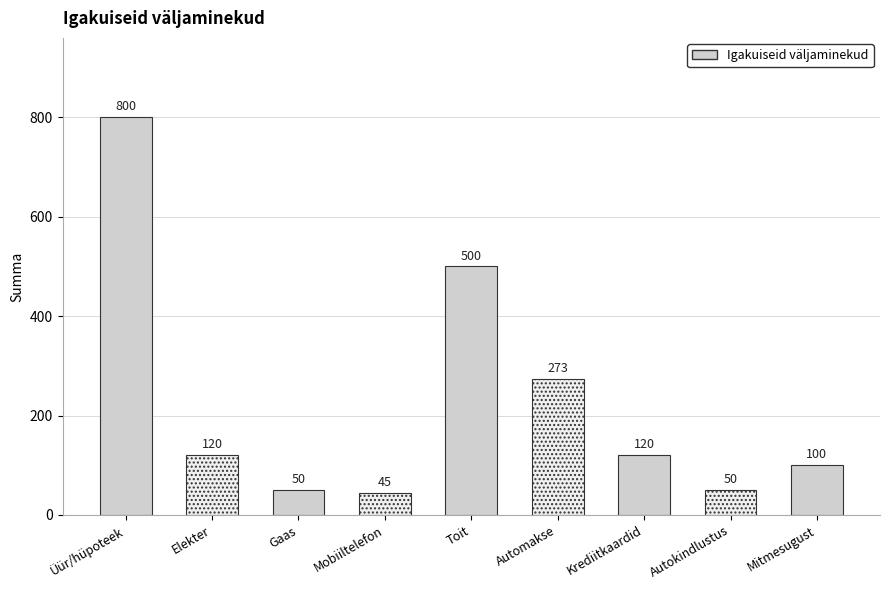

Reading left to right, list all the values displayed in this chart.

800	120	50	45	500	273	120	50	100